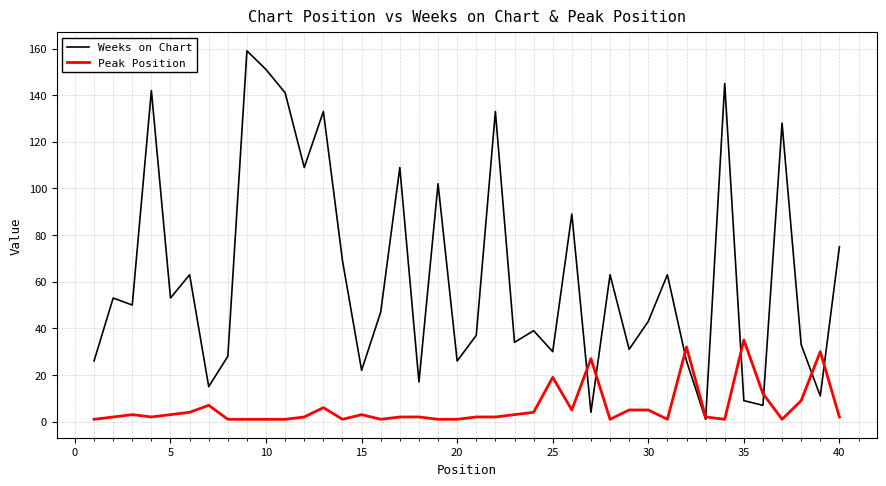

Which series has the largest range (max minus min)?

Weeks on Chart